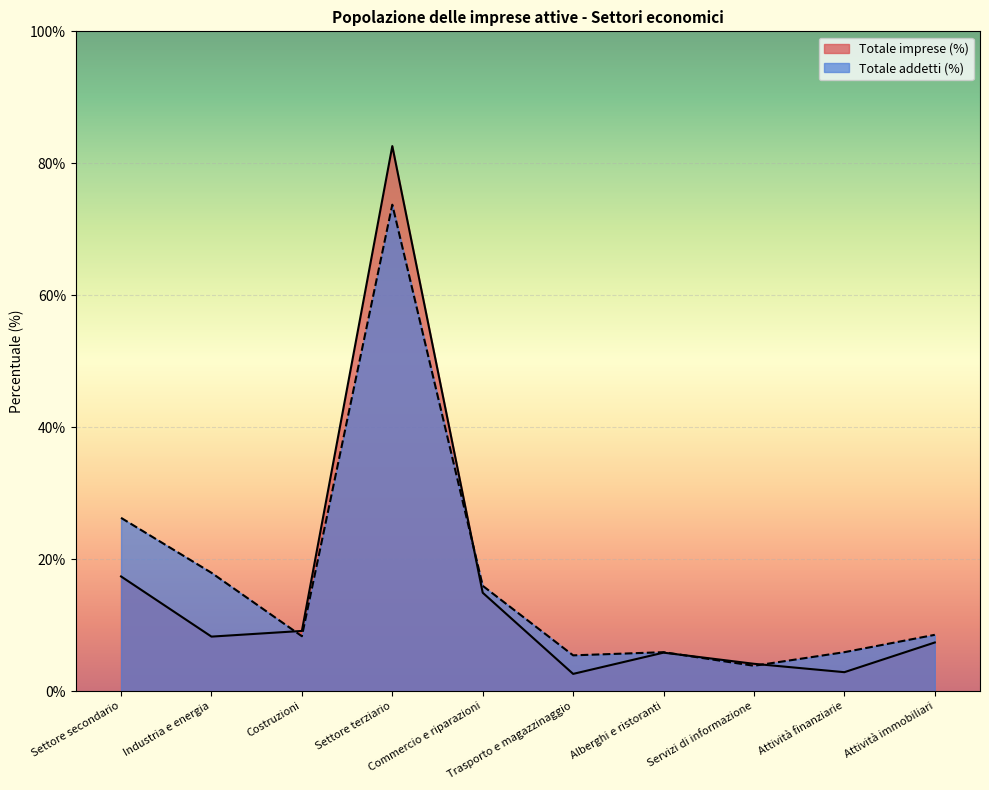

Which category has the highest value in the Totale addetti (%) series?

Settore terziario